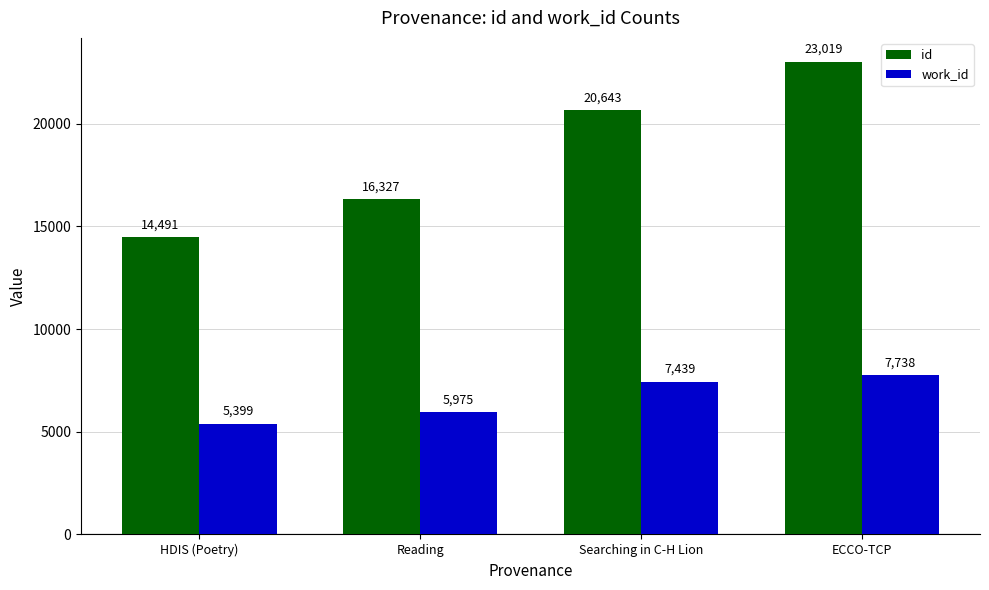

Count the id values in the range 16327 to 23019.

3